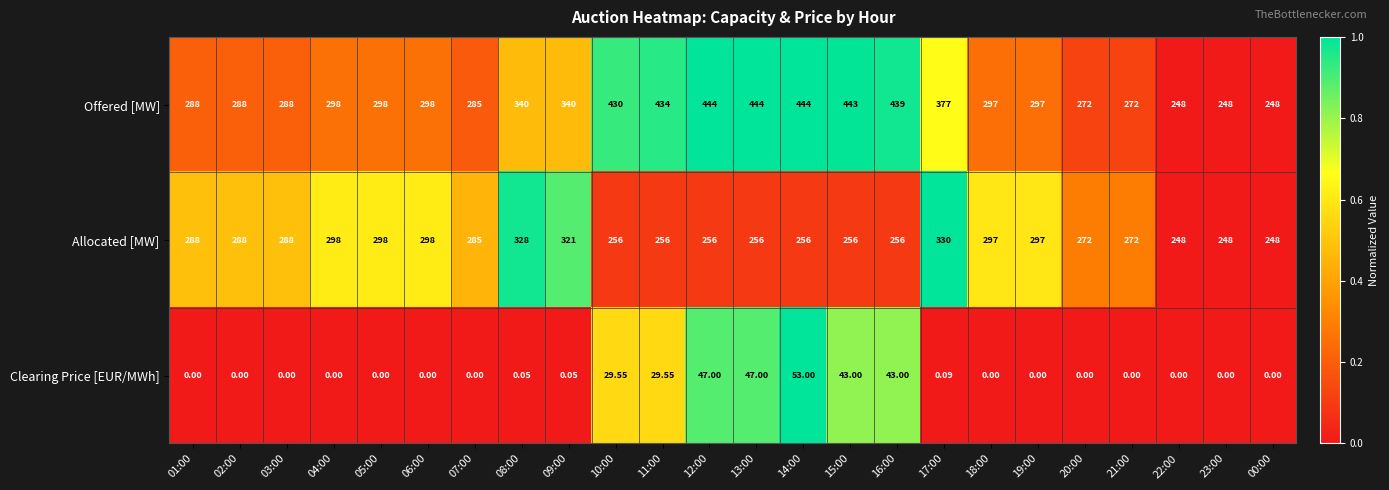

Is the value of Offered [MW] at 22:00 greater than the value of Allocated [MW] at 21:00?

No